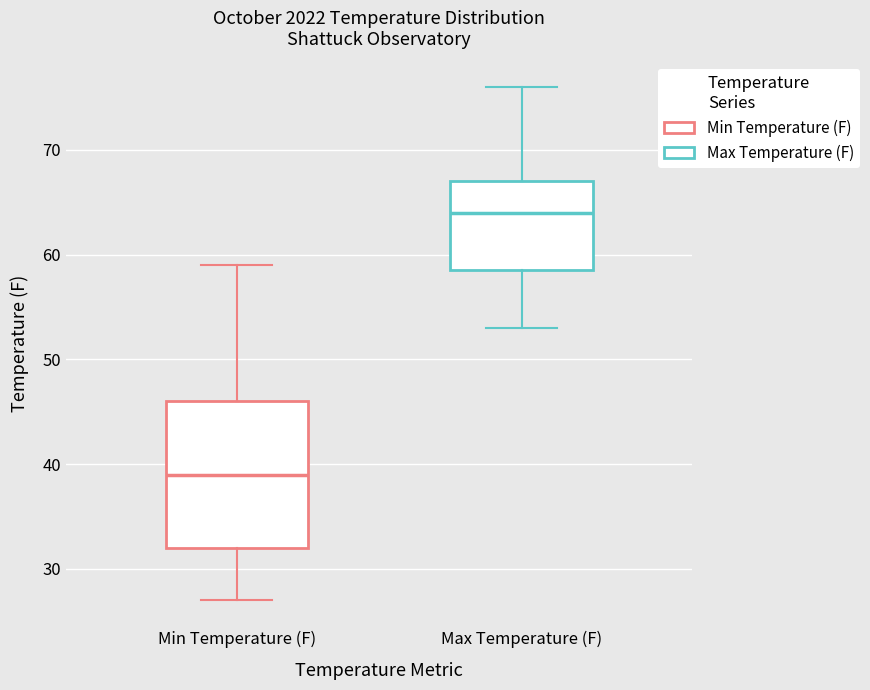

Which box is the tallest, from its lower edge to its upper edge?

Min Temperature (F)